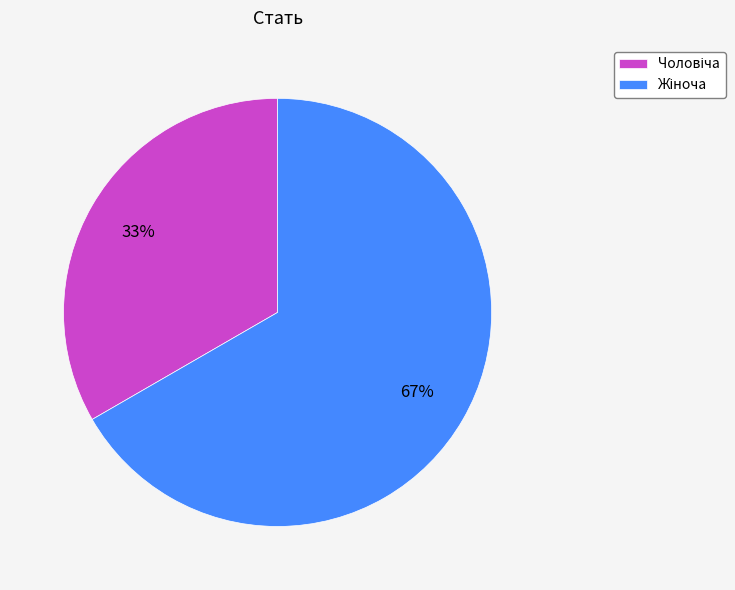

Is there any slice that represents more than half of the pie?

Yes